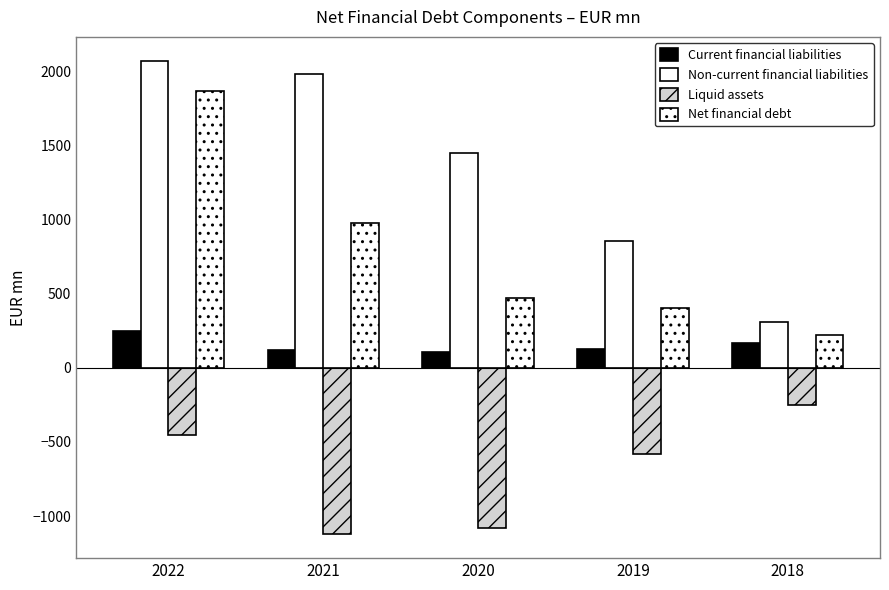

Reading left to right, list all the values displayed in this chart.

Current financial liabilities: 250.3	120.1	105.6	129.6	166.2
Non-current financial liabilities: 2071.9	1981.0	1446.9	852.0	307.6
Liquid assets: -453.3	-1124.1	-1081.1	-581.0	-254.4
Net financial debt: 1869.0	977.0	471.4	400.6	219.4